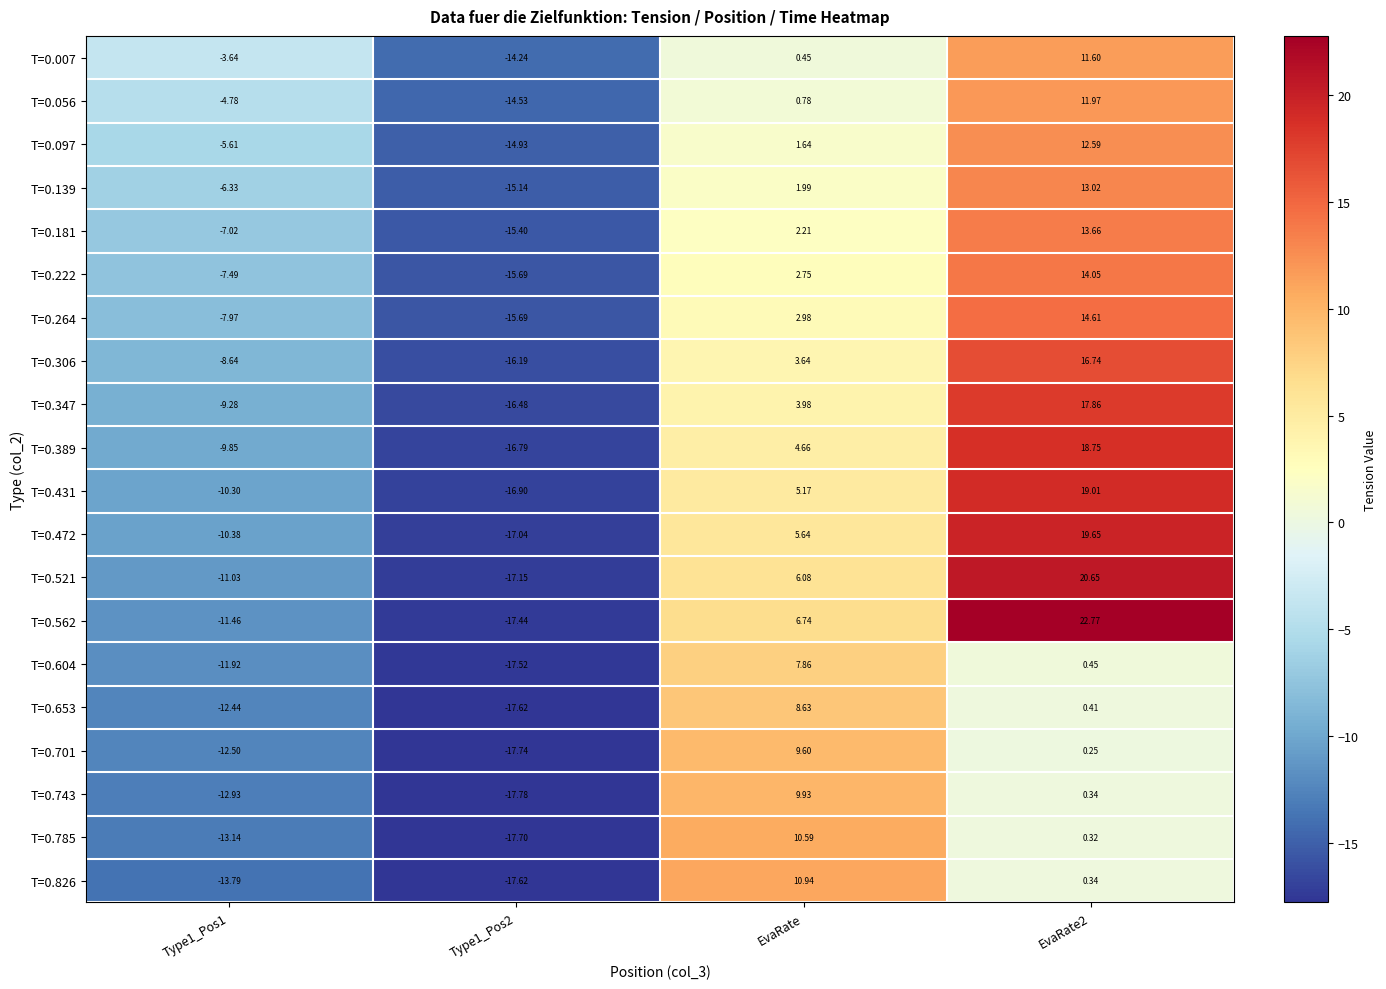

What is the minimum value shown in the chart?

-17.8